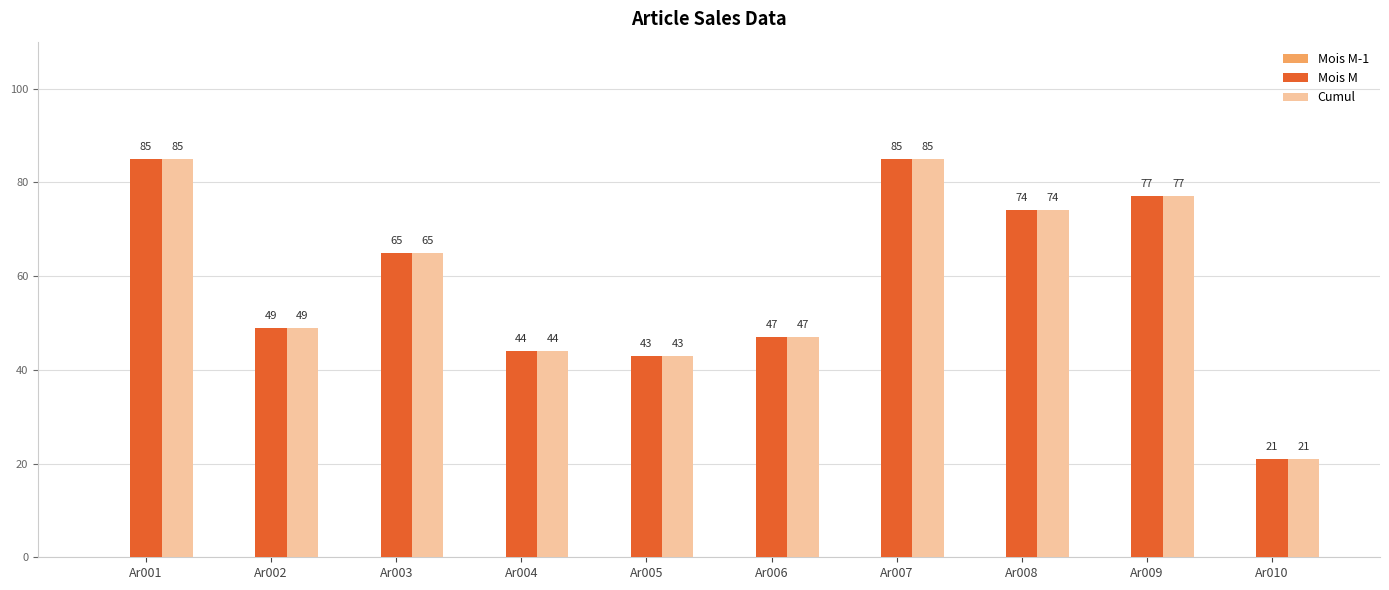

What is the value of the Cumul bar at the 8th from the left?

74